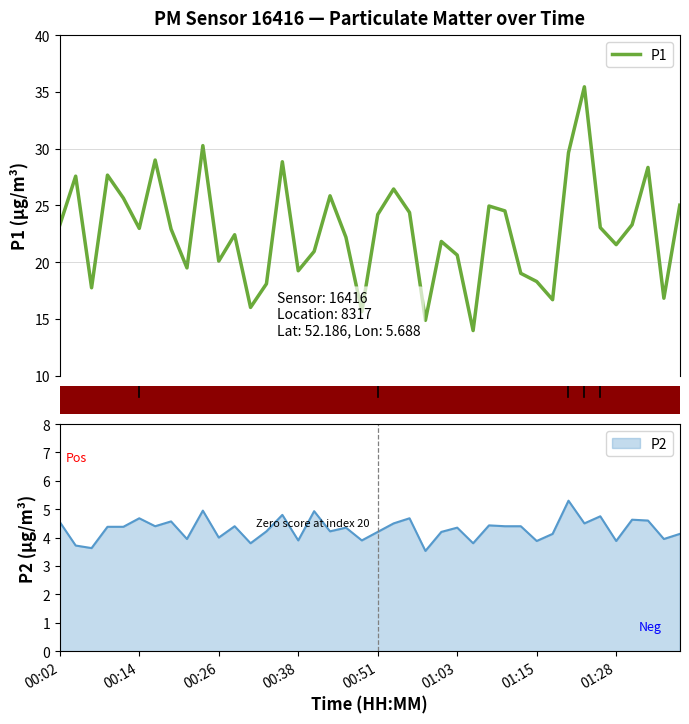

What is the lowest value of the P1 series?

14.0